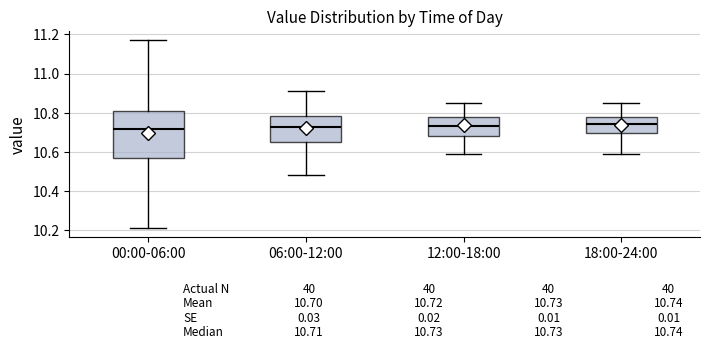

Which box is the tallest, from its lower edge to its upper edge?

00:00-06:00